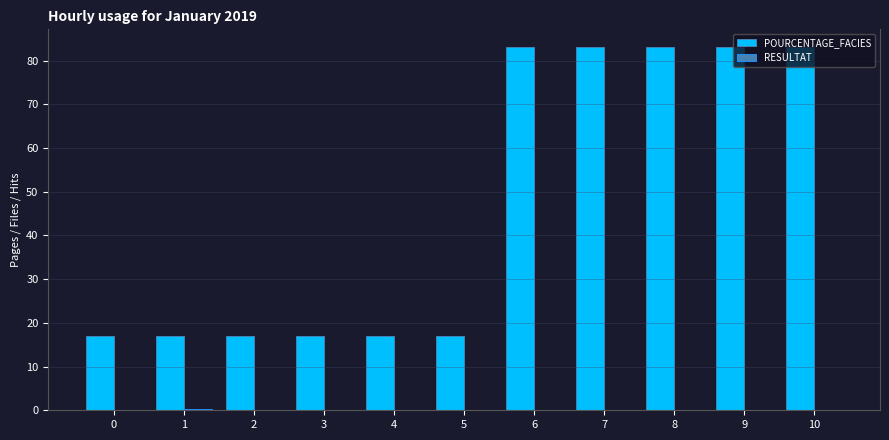

The POURCENTAGE_FACIES series shows 17.0 at 5. True or false?

True